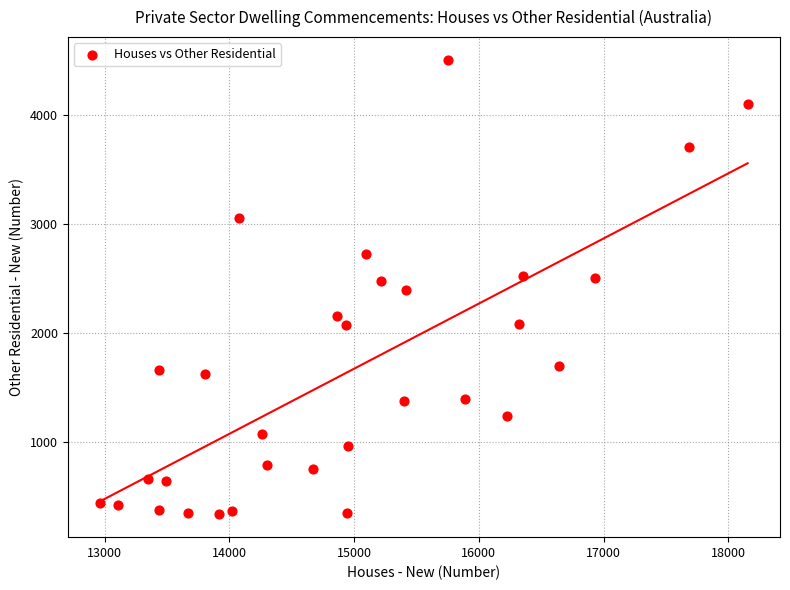

What is the range of Y values (max minus min)?

4171